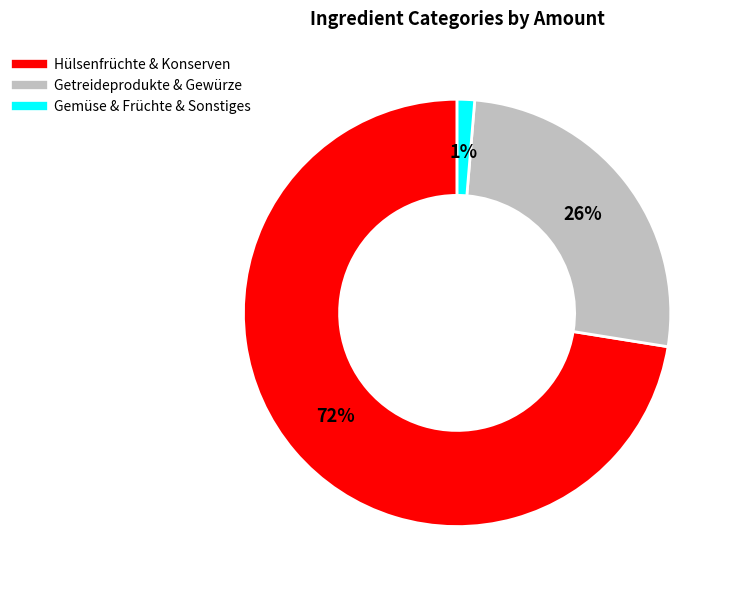

Is there any slice that represents more than half of the pie?

Yes